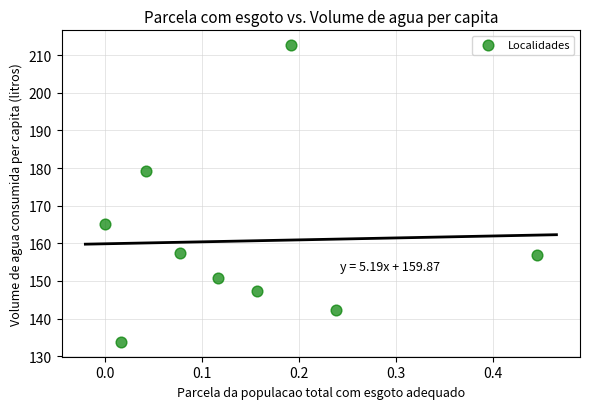

What Y value in the scatter plot is closest to 173?

179.3